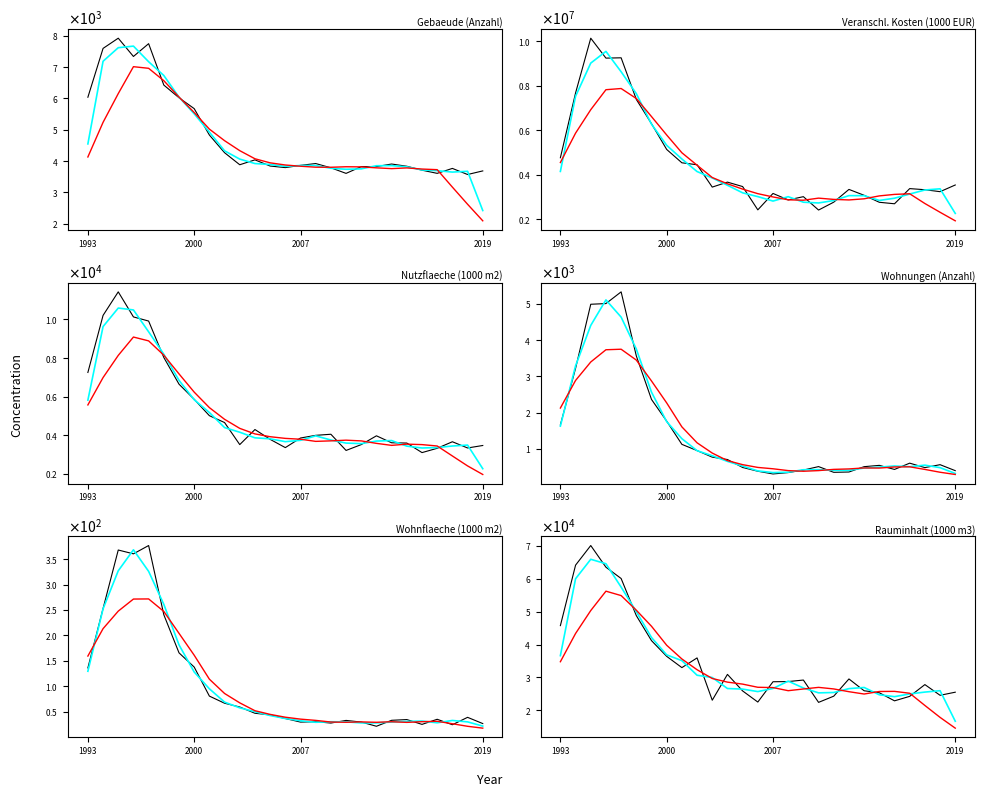

At which label is Nutzflaeche (1000 m2) closest to 7268?

1993